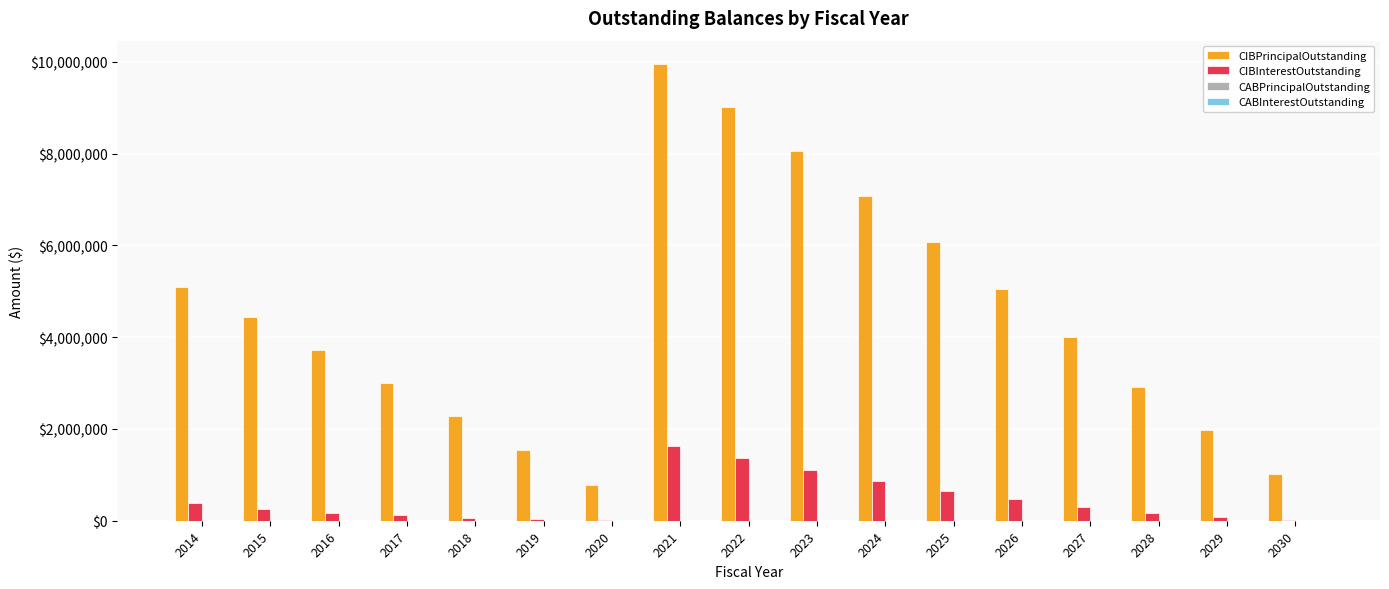

Which series changed the most between 2016 and 2023?

CIBPrincipalOutstanding